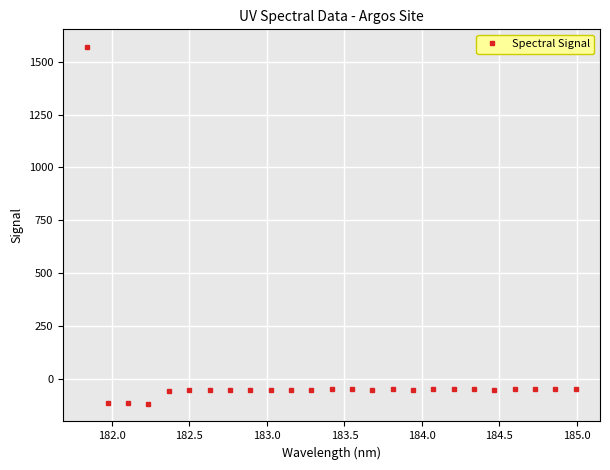

What is the sum of all values?

114.8